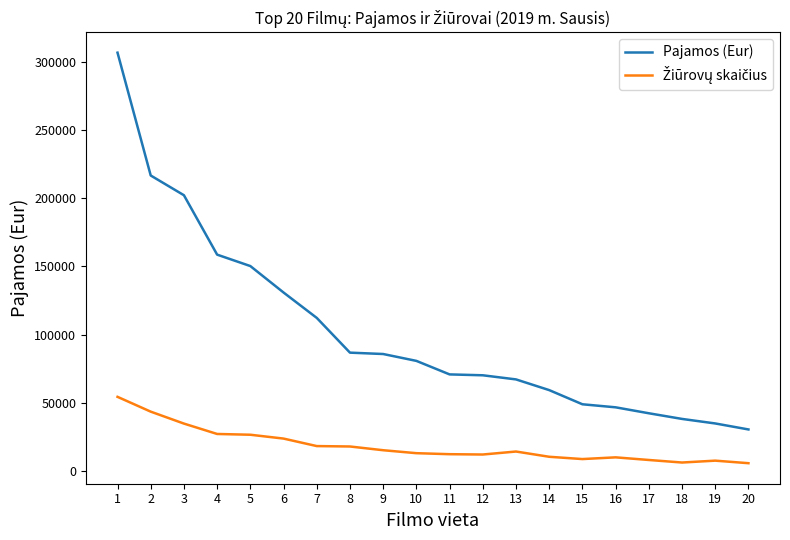

What is the minimum value for Pajamos (Eur)?

30568.5